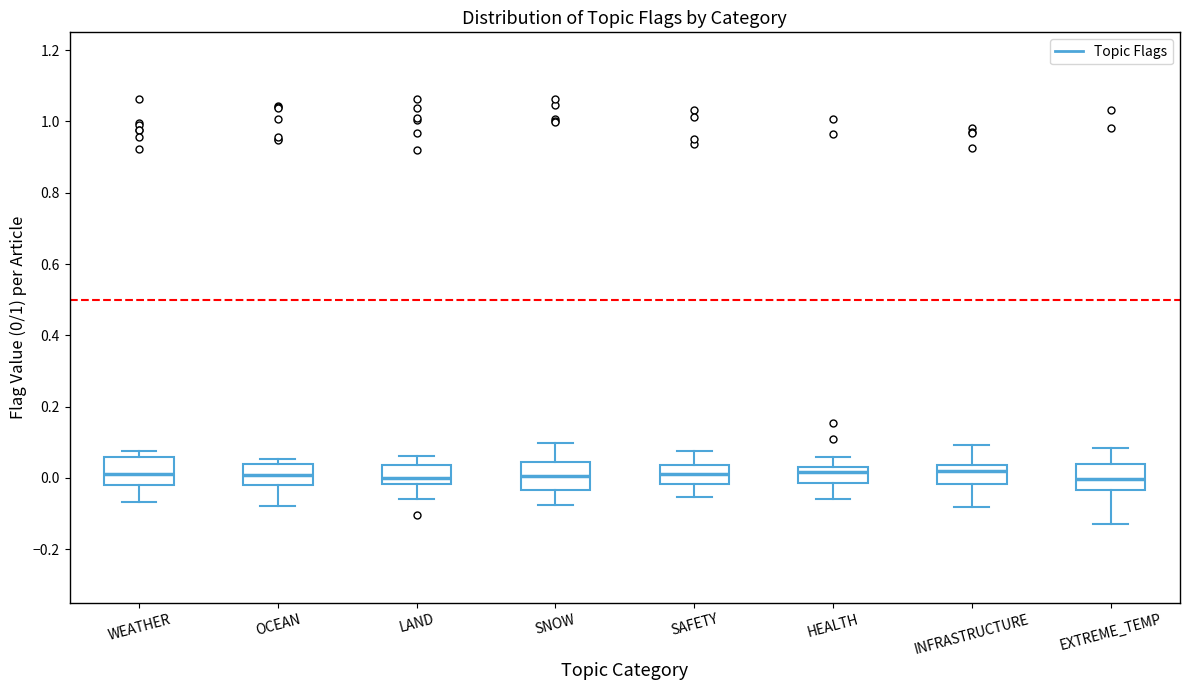

Reading left to right, read every box against the y-axis: the position of its median line, the range the box covers, and the ends of its whiskers. The values are not printed on the chart, so give them approximately, as read against the axis.

WEATHER: median 0.00, box -0.02 to 0.06, whiskers -0.06 to 0.08
OCEAN: median 0.00, box -0.02 to 0.04, whiskers -0.08 to 0.06
LAND: median 0.00, box -0.02 to 0.04, whiskers -0.06 to 0.06
SNOW: median 0.00, box -0.04 to 0.04, whiskers -0.08 to 0.10
SAFETY: median 0.02, box -0.02 to 0.04, whiskers -0.06 to 0.08
HEALTH: median 0.02, box -0.02 to 0.04, whiskers -0.06 to 0.06
INFRASTRUCTURE: median 0.02, box -0.02 to 0.04, whiskers -0.08 to 0.10
EXTREME_TEMP: median 0.00, box -0.04 to 0.04, whiskers -0.12 to 0.08